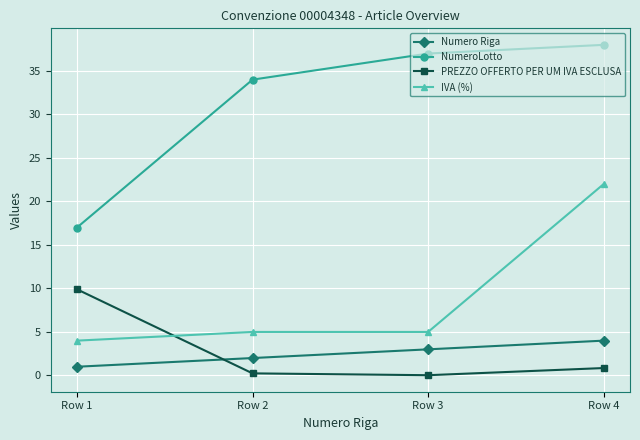

Is the value of Numero Riga at Row 2 greater than the value of PREZZO OFFERTO PER UM IVA ESCLUSA at Row 2?

Yes